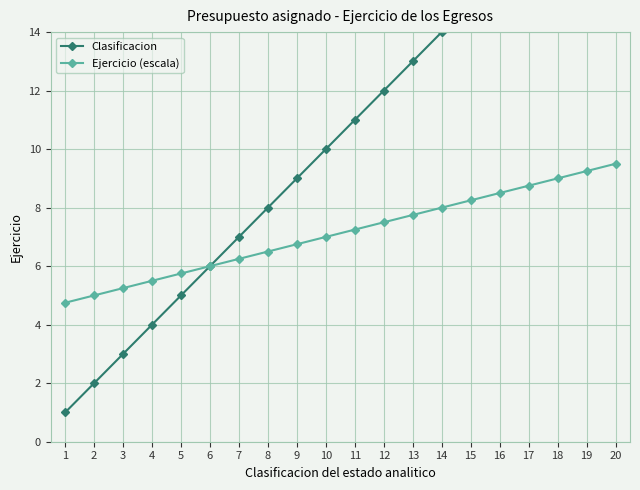

Reading left to right, extract all data points from this chart.

Clasificacion: 1=1.0	2=2.0	3=3.0	4=4.0	5=5.0	6=6.0	7=7.0	8=8.0	9=9.0	10=10.0	11=11.0	12=12.0	13=13.0	14=14.0	15=15.0	16=16.0	17=17.0	18=18.0	19=19.0	20=20.0
Ejercicio (escala): 1=4.8	2=5.0	3=5.2	4=5.5	5=5.8	6=6.0	7=6.2	8=6.5	9=6.8	10=7.0	11=7.2	12=7.5	13=7.8	14=8.0	15=8.2	16=8.5	17=8.8	18=9.0	19=9.2	20=9.5